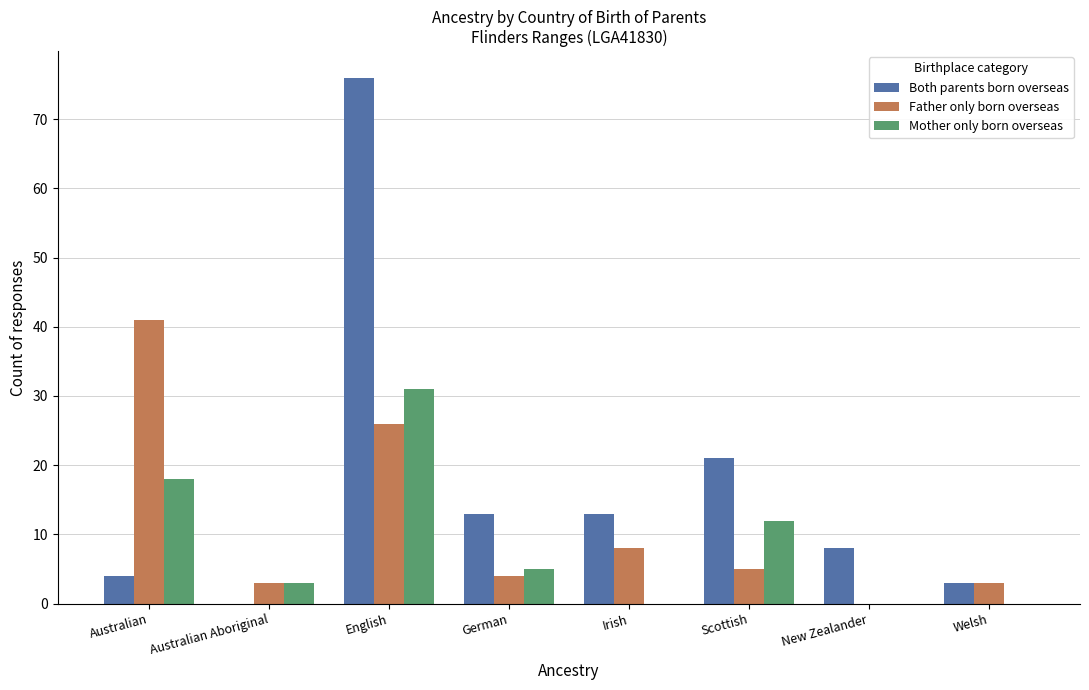

Which series has the largest total across all categories?

Both parents born overseas